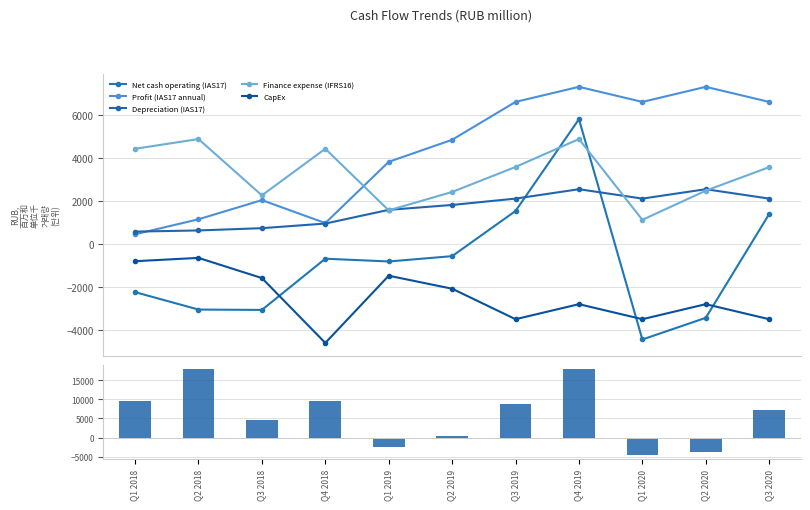

Which series has the largest total across all categories?

Net cash operating (IFRS16)